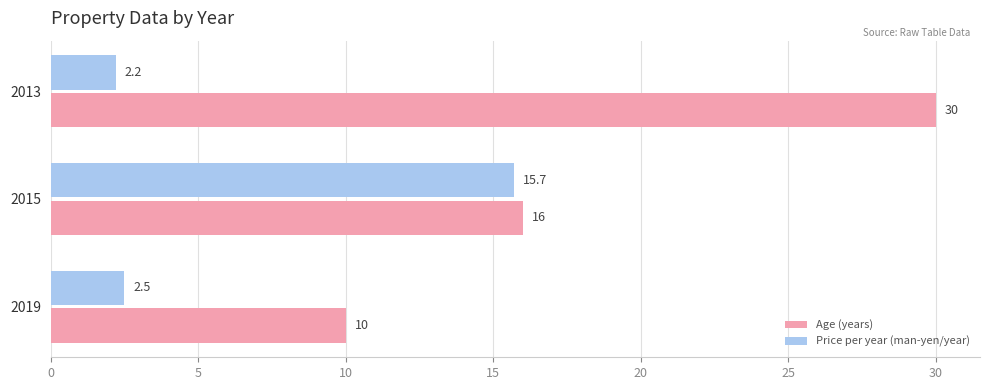

List the series in order of their peak value, highest first.

Age (years), Price per year (man-yen/year)